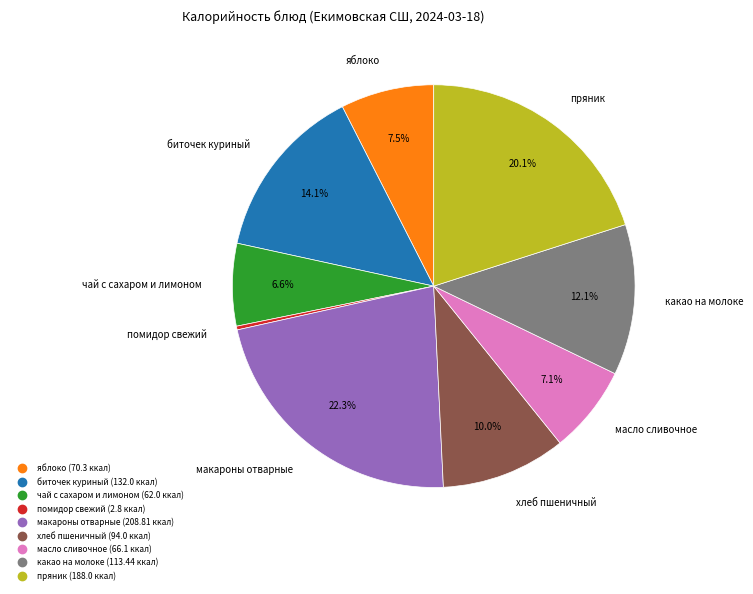

Which has a higher value, чай с сахаром и лимоном or яблоко?

яблоко